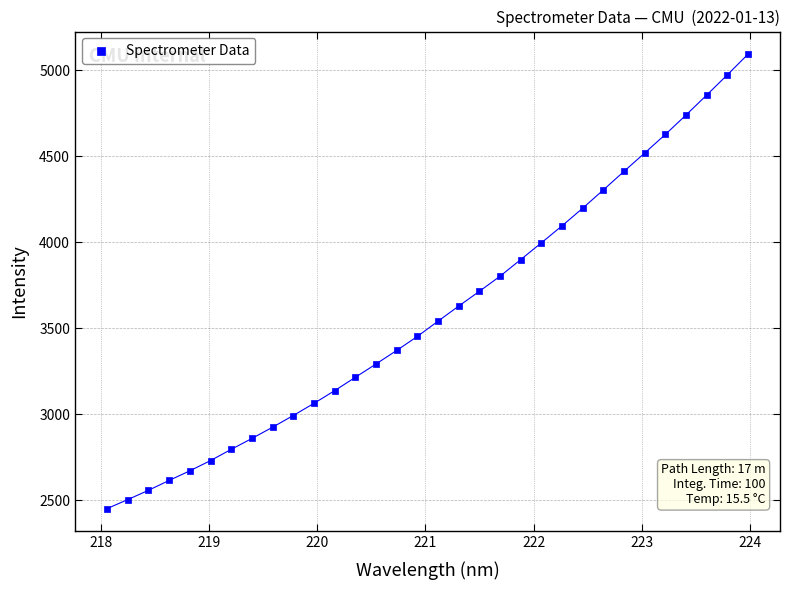

What is the range of Y values (max minus min)?

2642.0